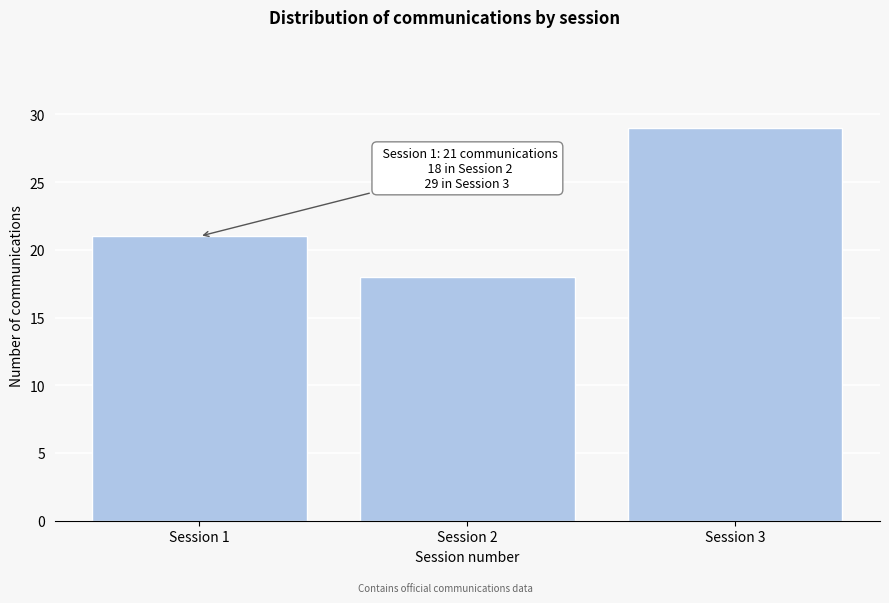

Reading left to right, extract all data points from this chart.

Session 1=21	Session 2=18	Session 3=29